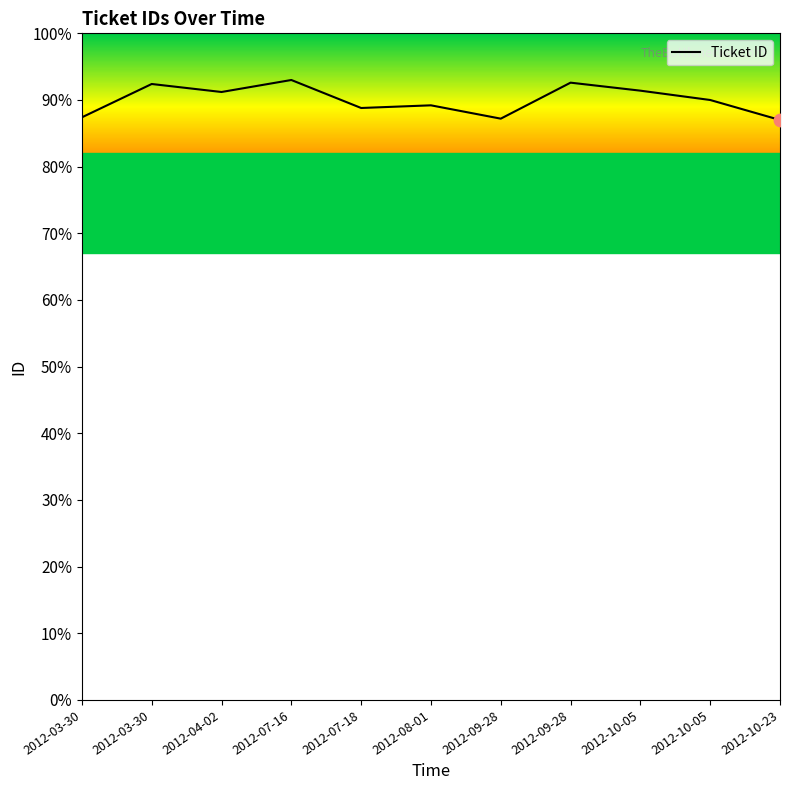

Approximately how many times larger is the value at 2012-03-30 compared to 2012-10-05?

1.0